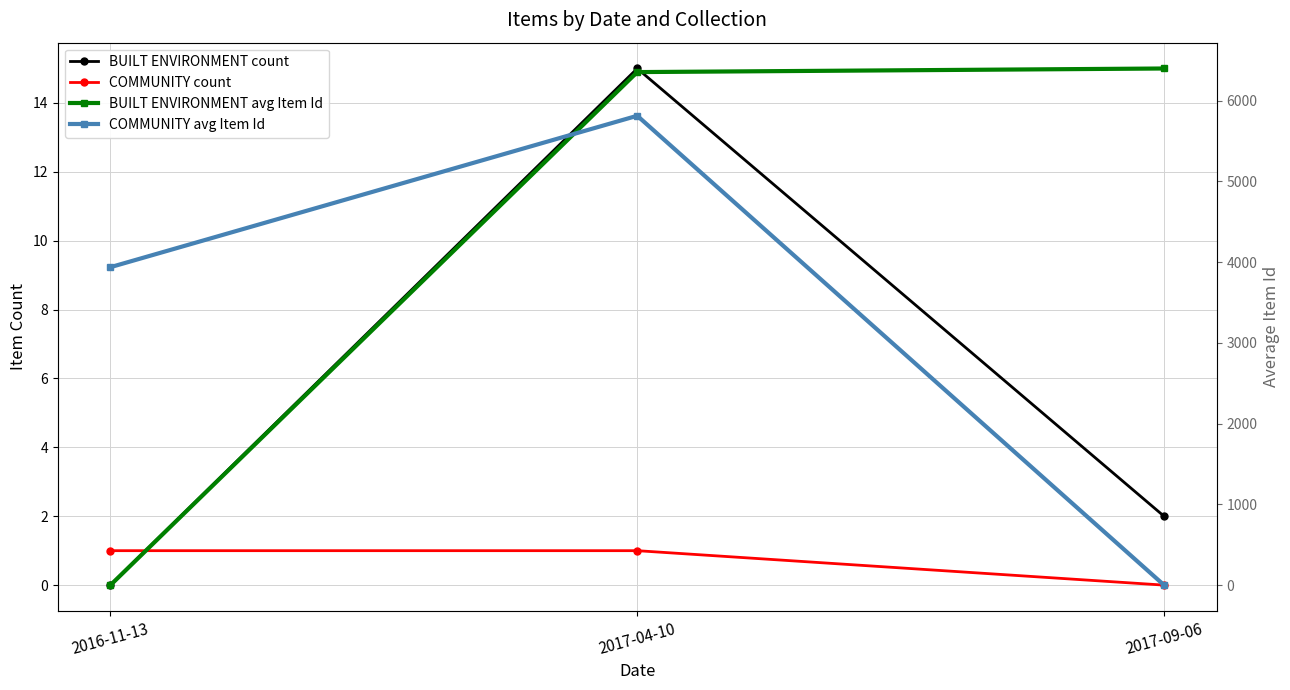

What are all the series names shown in the legend?

BUILT ENVIRONMENT count, COMMUNITY count, BUILT ENVIRONMENT avg Item Id, COMMUNITY avg Item Id